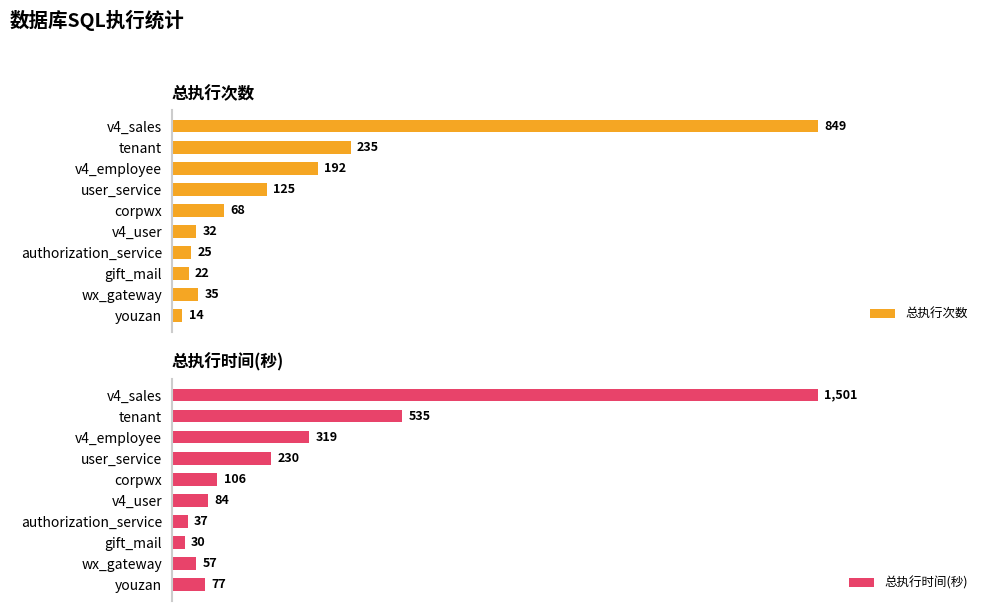

What is the difference between the maximum and minimum values in the 总执行次数 series?

835